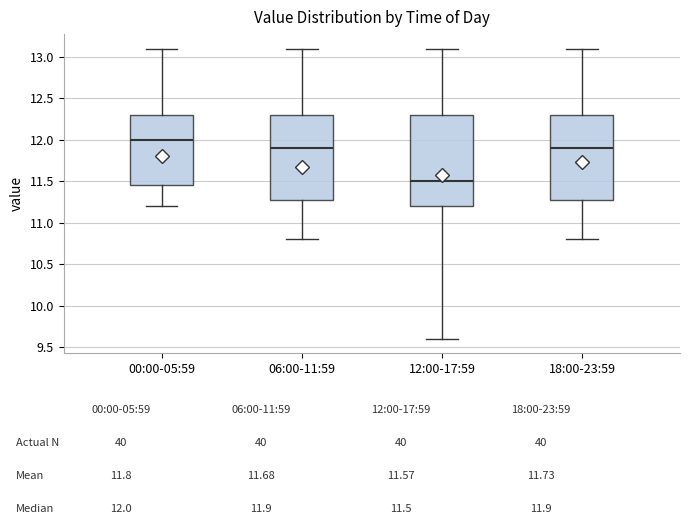

Comparing the boxes themselves (not the whiskers), which one is the tallest?

12:00-17:59